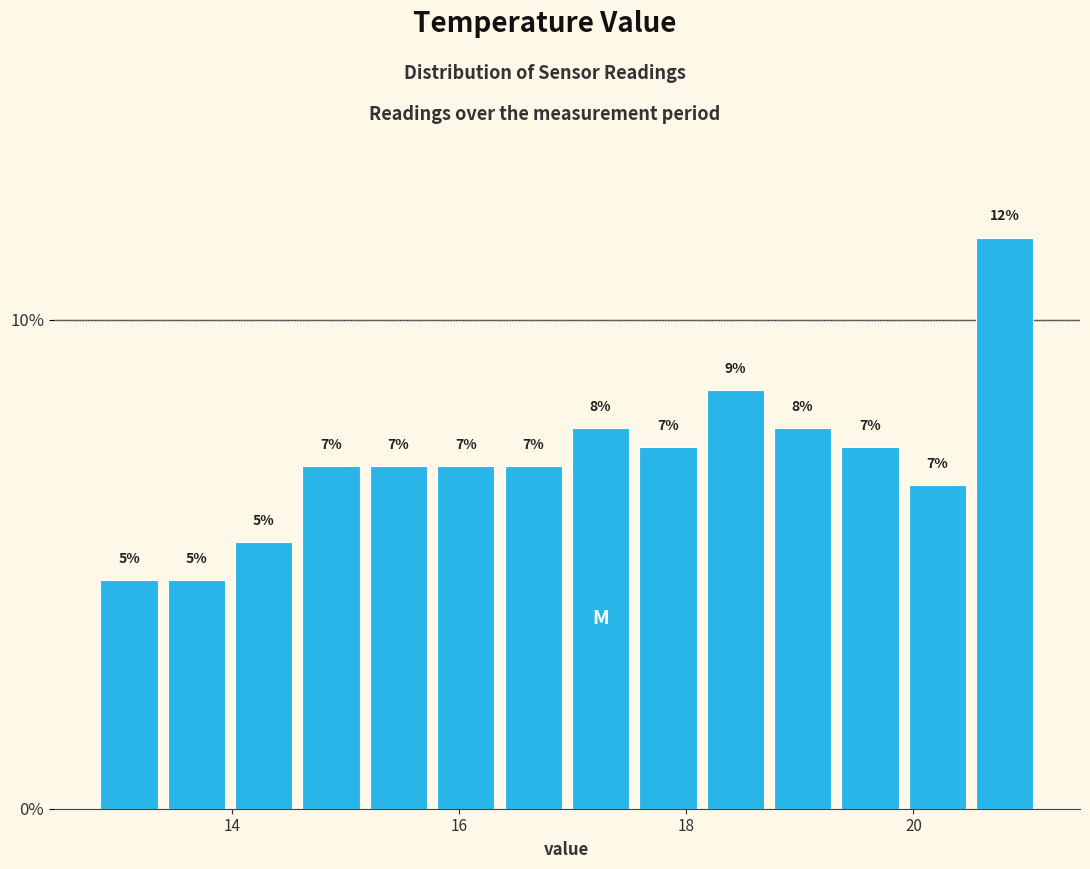

Around what value on the x-axis is the tallest bar? Give the approximate position of its centre, as read against the axis.

20.8